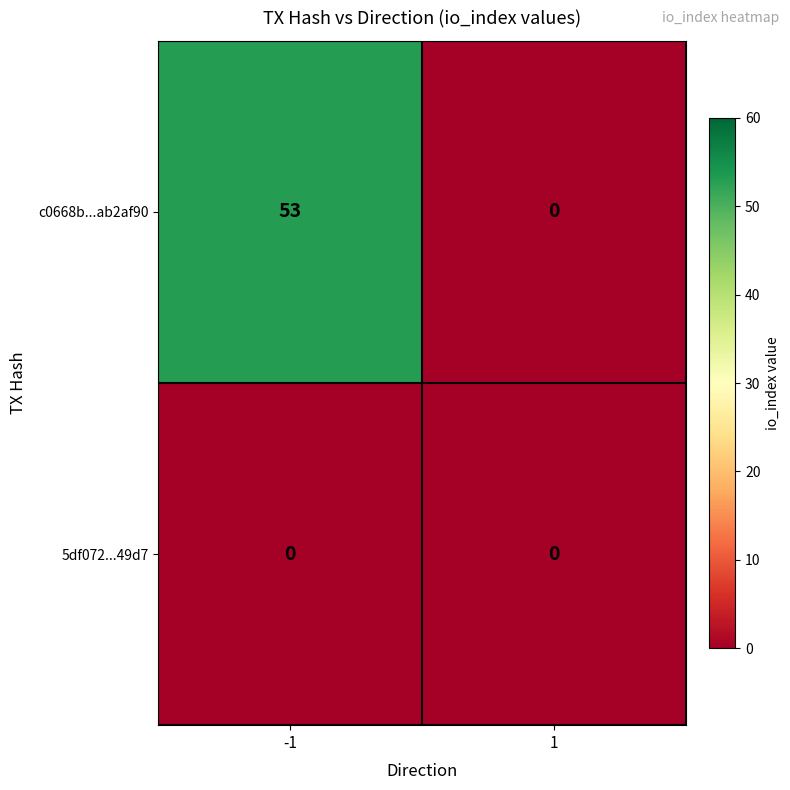

Which series has the largest range (max minus min)?

c0668b...ab2af90